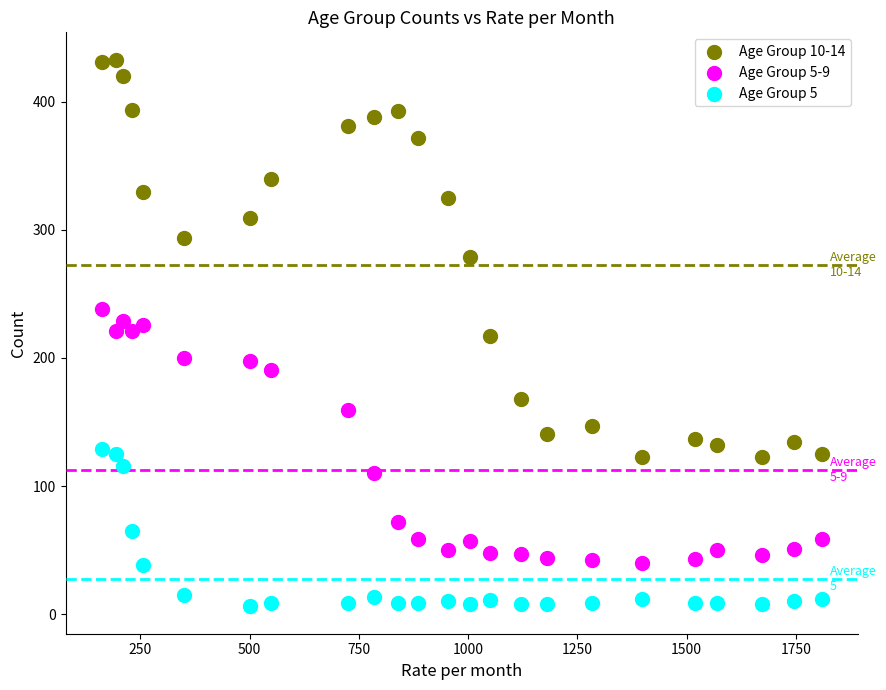

Which series contains the lowest Y value?

Age Group 5